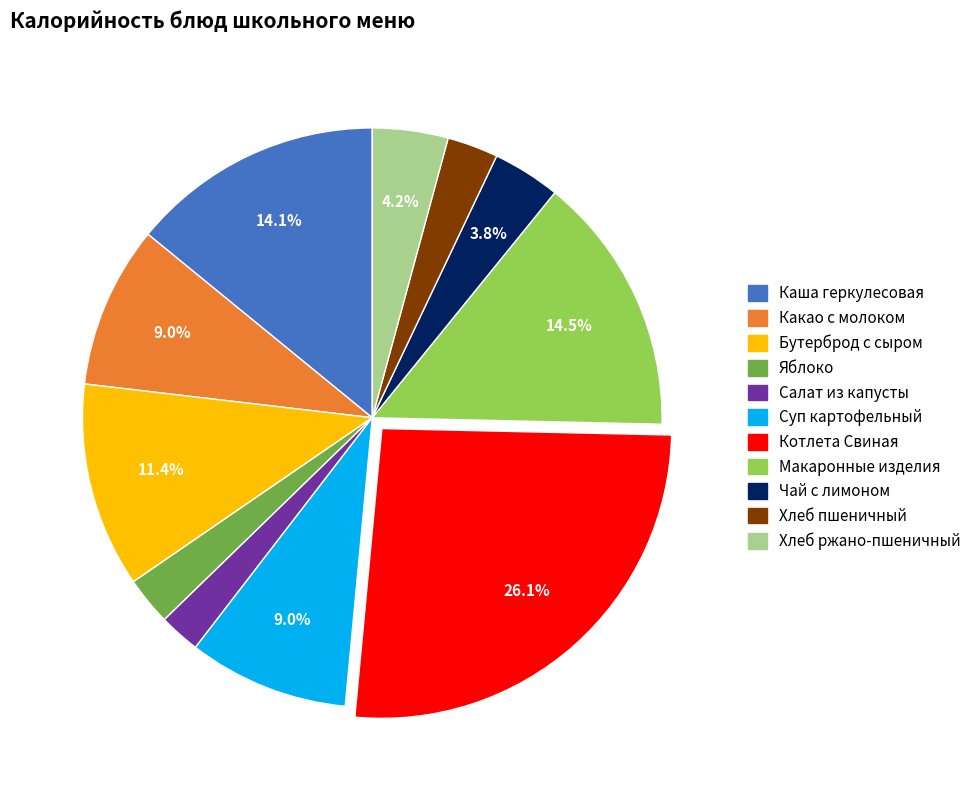

Does Хлеб ржано-пшеничный represent more than half of the total?

No